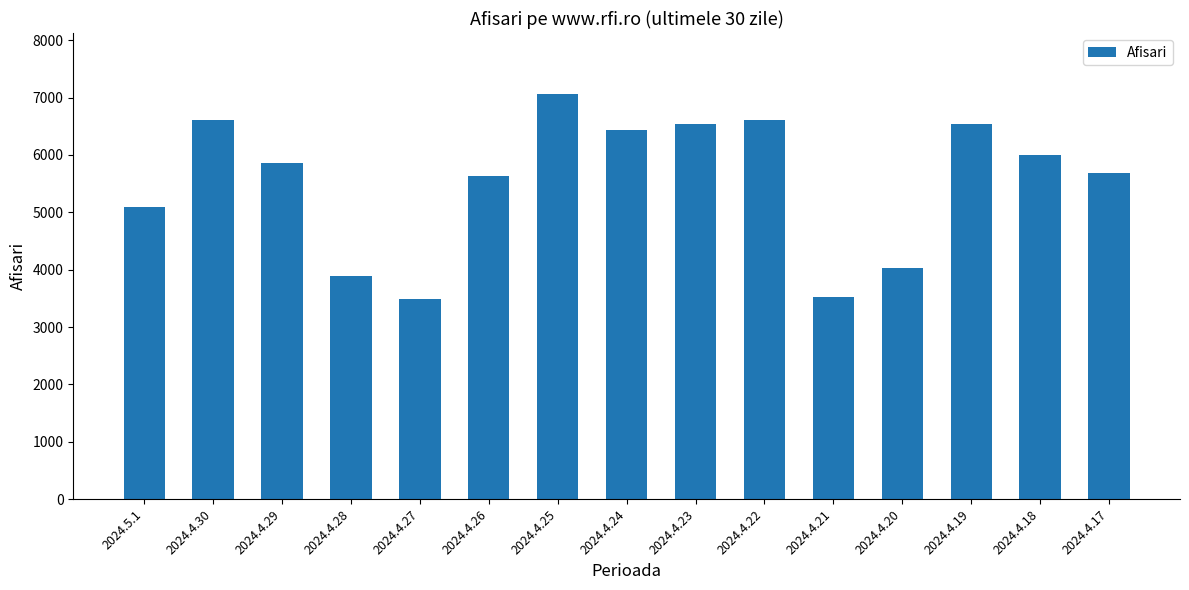

Which category has the highest value across all series?

2024.4.25